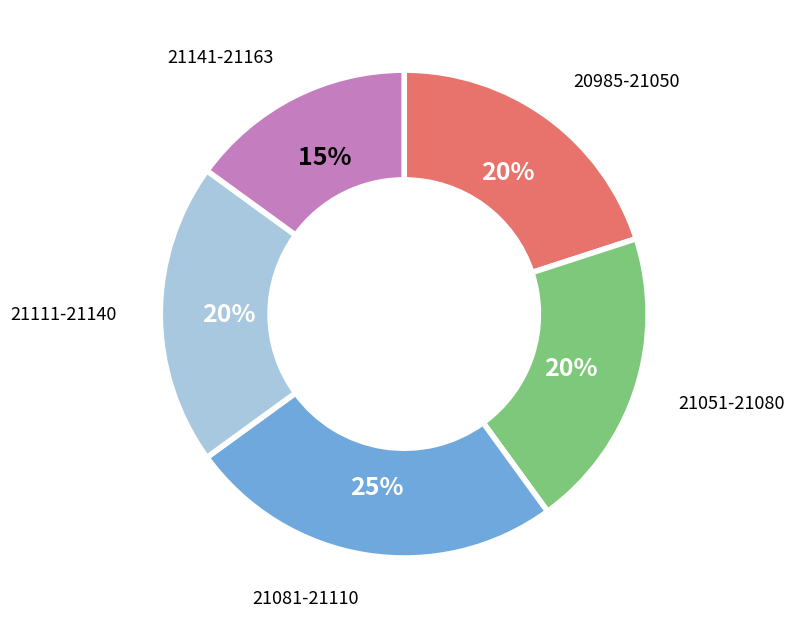

Between 21051-21080 and 21081-21110, which is larger?

21081-21110